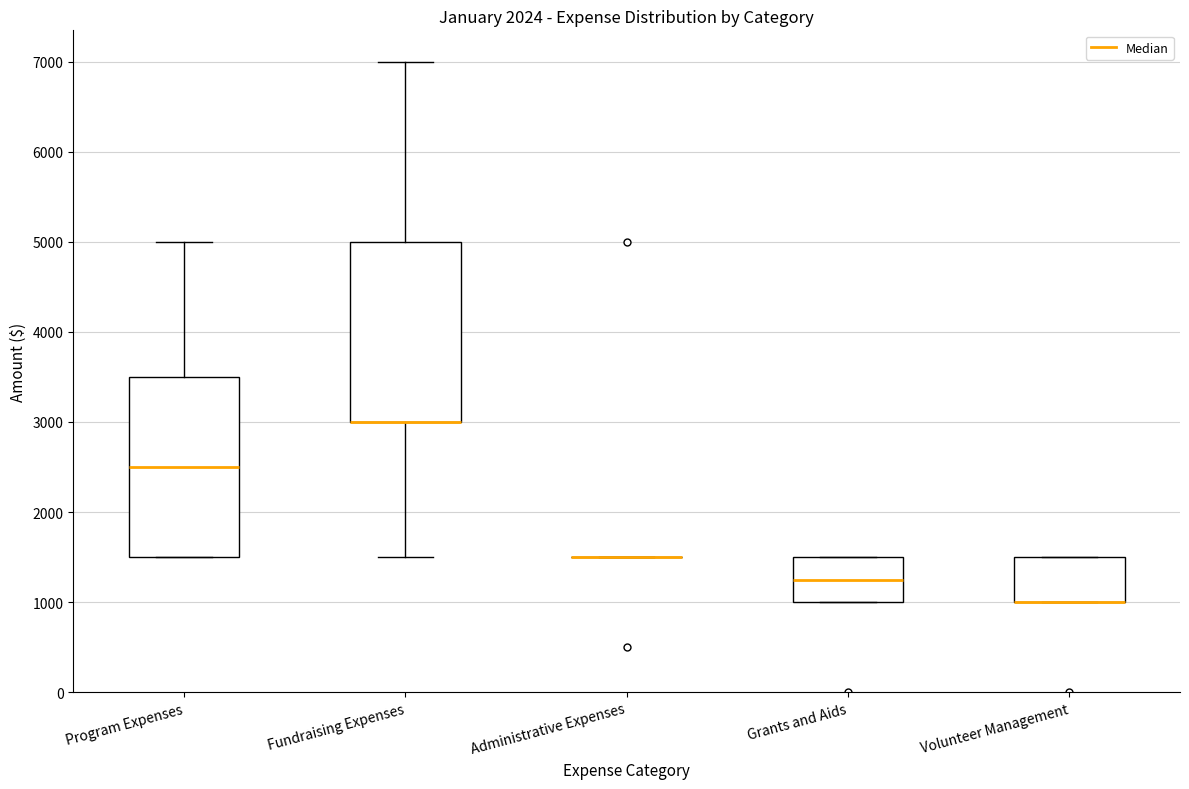

Reading left to right, read every box against the y-axis: the position of its median line, the range the box covers, and the ends of its whiskers. The values are not printed on the chart, so give them approximately, as read against the axis.

Program Expenses: median 2500, box 1500 to 3500, whiskers 1500 to 5000
Fundraising Expenses: median 3000 (drawn on the box's lower edge), box 3000 to 5000, whiskers 1500 to 7000
Administrative Expenses: box collapsed to a line at 1500, whiskers 1500 to 1500
Grants and Aids: median 1300, box 1000 to 1500, whiskers 1000 to 1500
Volunteer Management: median 1000 (drawn on the box's lower edge), box 1000 to 1500, whiskers 1000 to 1500